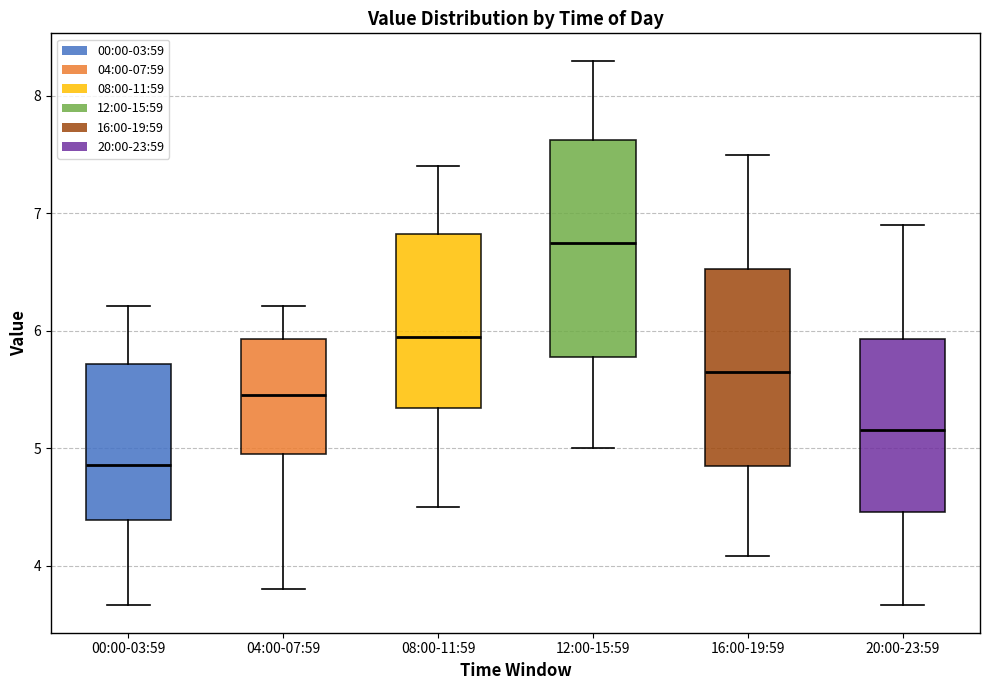

Where is the lower edge of the box for 00:00-03:59 on the y-axis? The values are not printed on the chart, so give them approximately, as read against the axis.

4.4